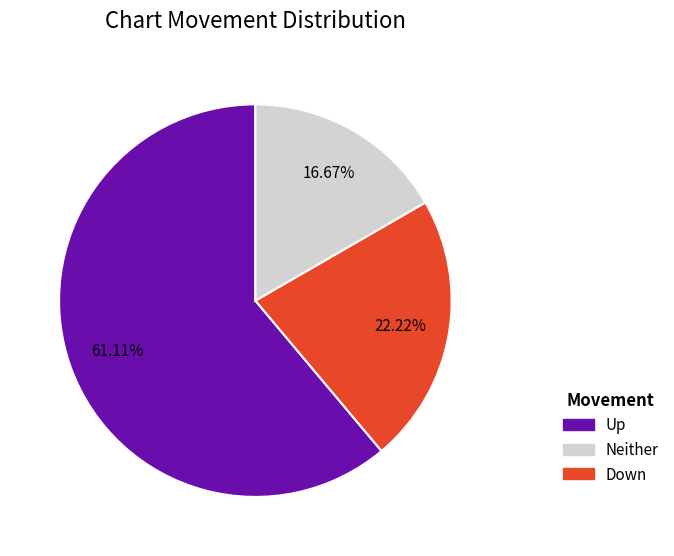

To the nearest percent, what is the average slice percentage?

33%